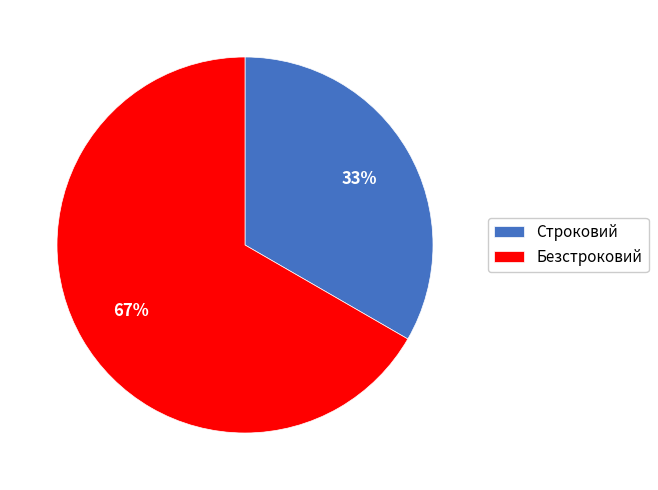

What is the ratio of the value at Безстроковий to the value at Строковий?

2.0